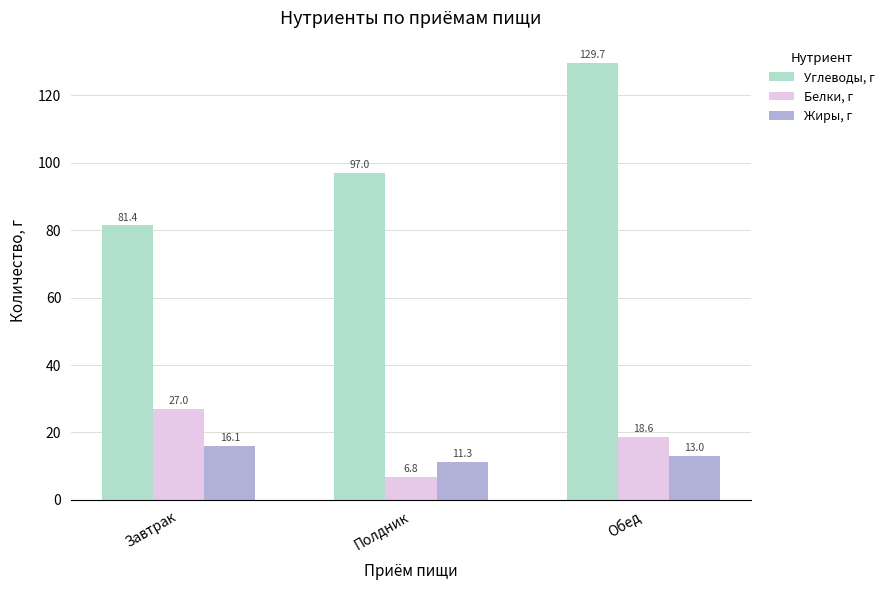

What is the difference between the highest and lowest values at Обед?

116.7